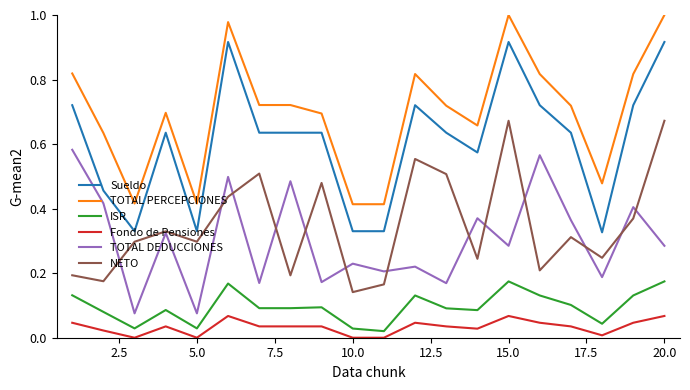

Rank the series by their maximum value, from lowest to highest.

Fondo de Pensiones, ISR, TOTAL DEDUCCIONES, NETO, Sueldo, TOTAL PERCEPCIONES